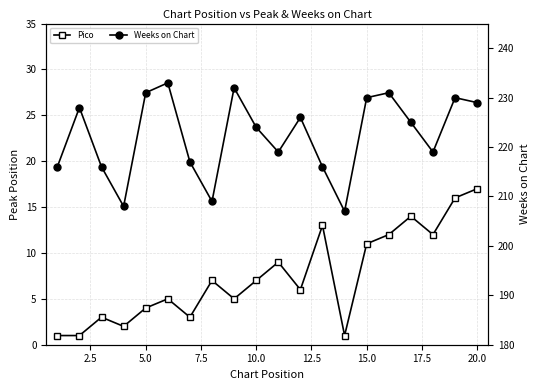

Which series has the largest range (max minus min)?

Weeks on Chart